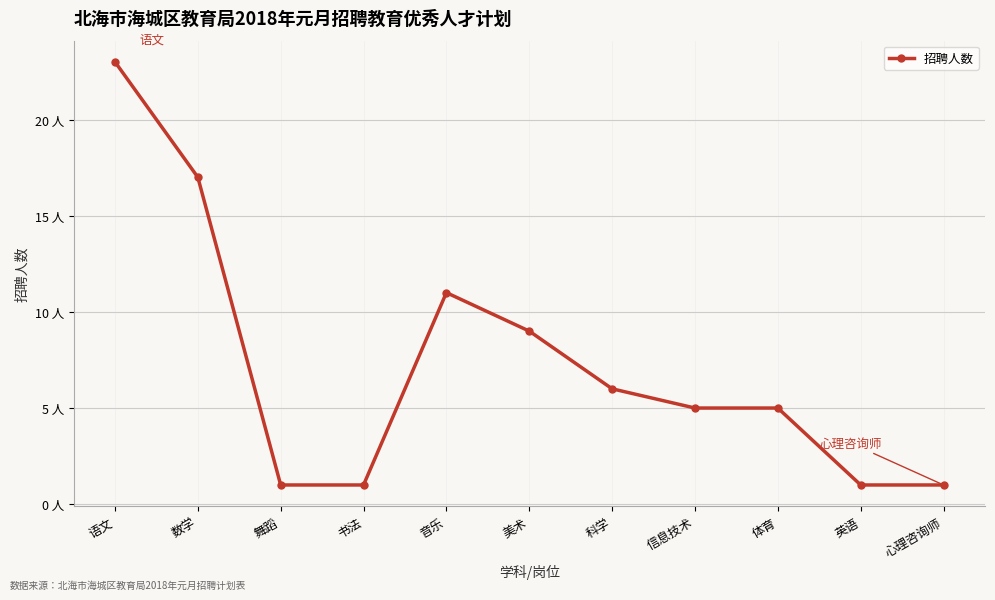

Does the chart have visible grid lines?

Yes